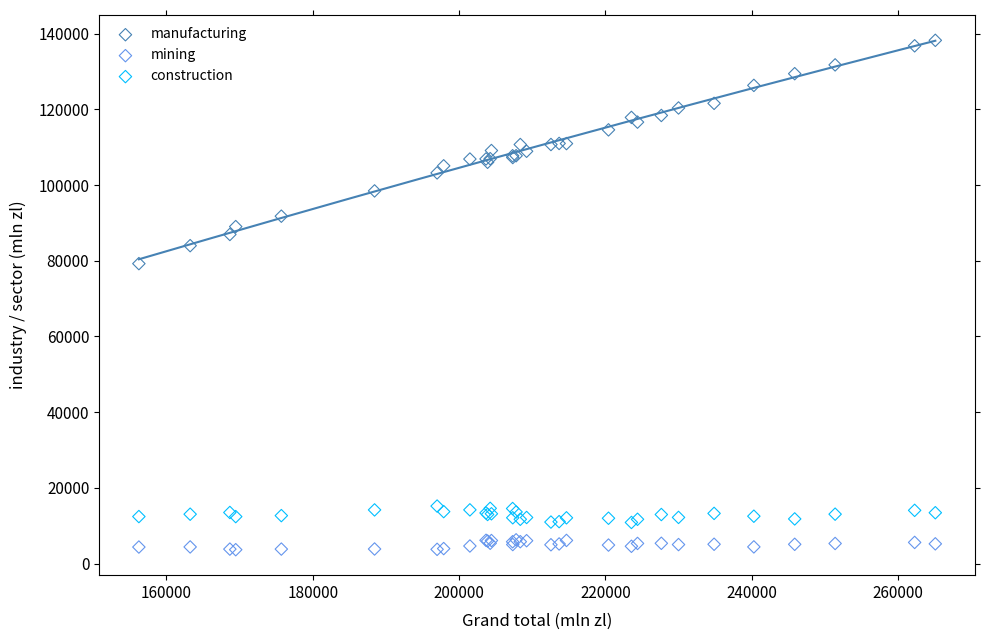

Which series has the largest Y range (max minus min)?

manufacturing